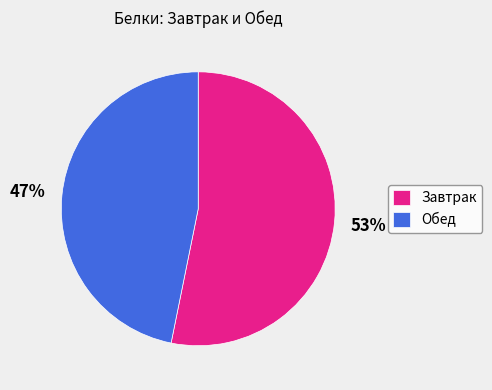

Combined, do Обед and Завтрак account for over 50%?

Yes